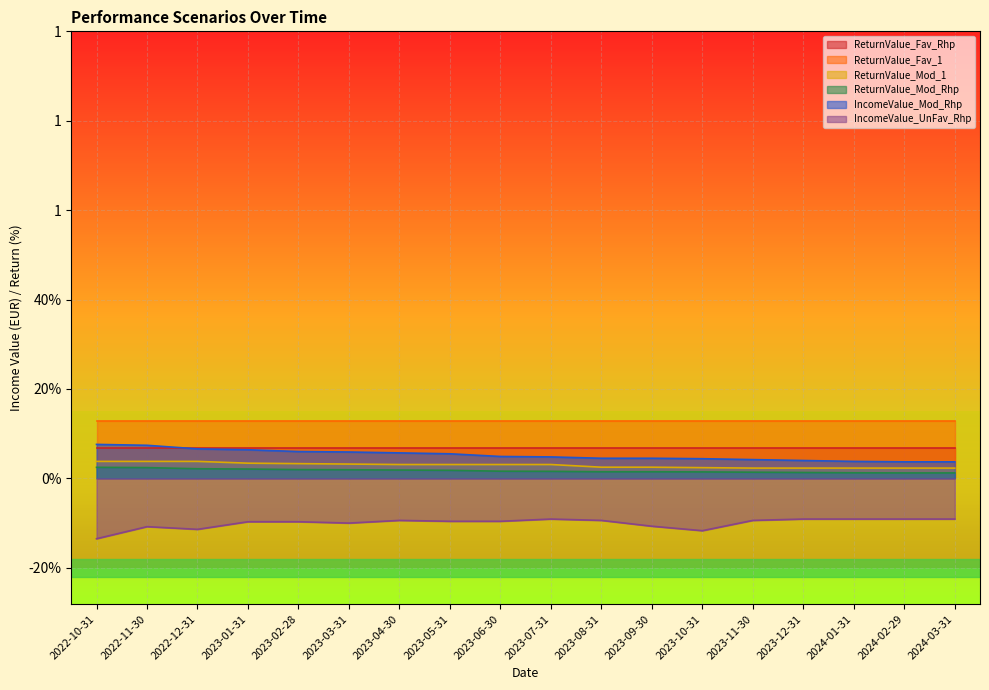

What are all the series names shown in the legend?

ReturnValue_Fav_Rhp, ReturnValue_Fav_1, ReturnValue_Mod_1, ReturnValue_Mod_Rhp, IncomeValue_Mod_Rhp, IncomeValue_UnFav_Rhp